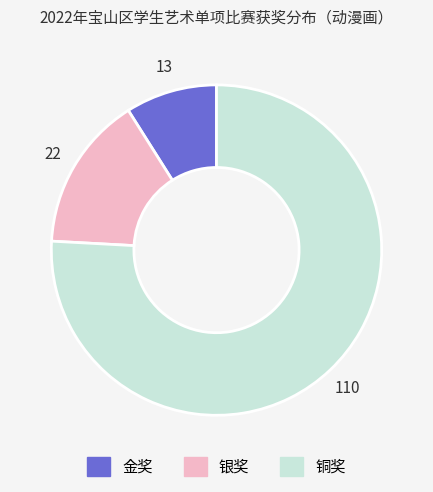

Which category has the smallest portion of the pie?

金奖